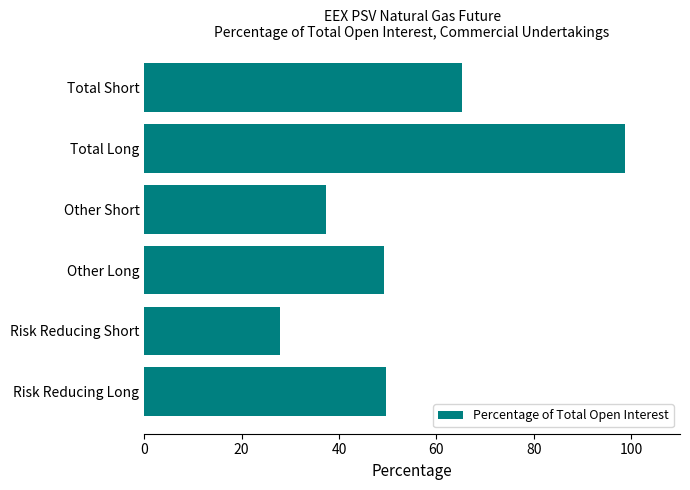

Does the chart contain stacked bars?

No